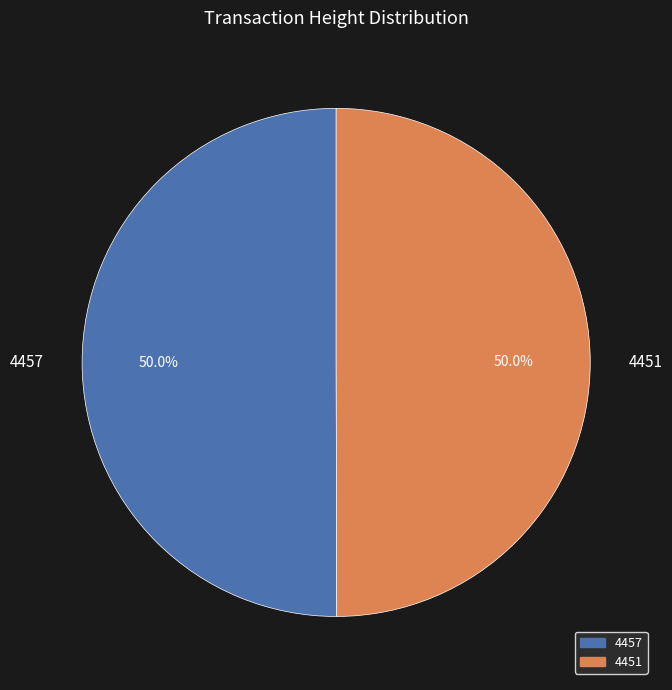

To the nearest percent, what portion does 4451 represent?

50%